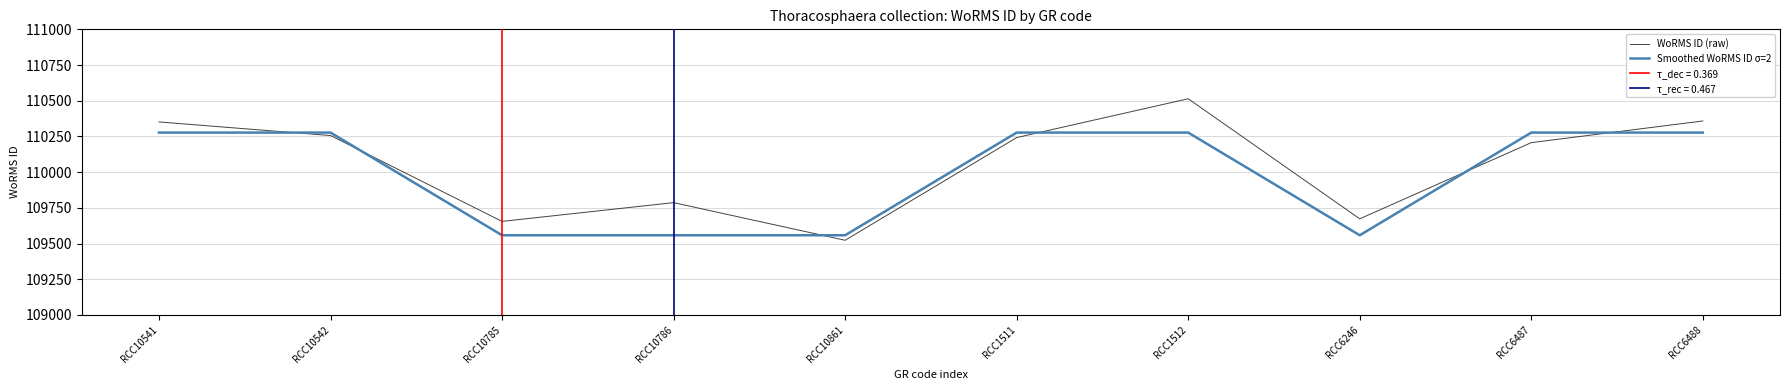

At which category does WoRMS ID (raw) reach its first local peak?

RCC10786